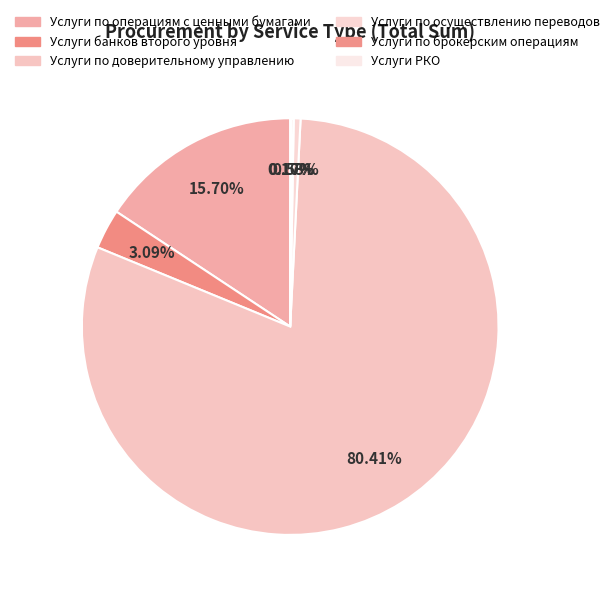

To the nearest percent, what is the difference between the largest and smallest slice percentages?

80%